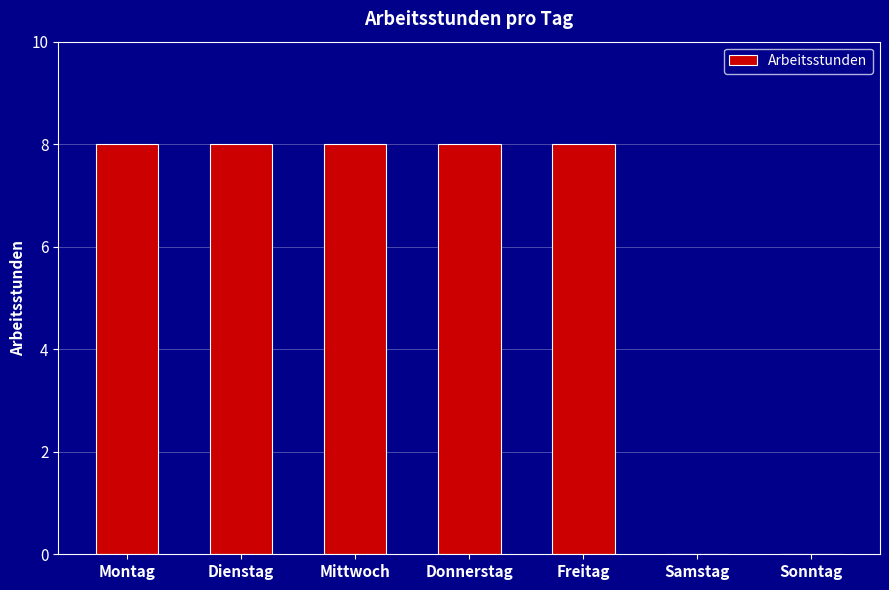

What is the sum of all values?

40